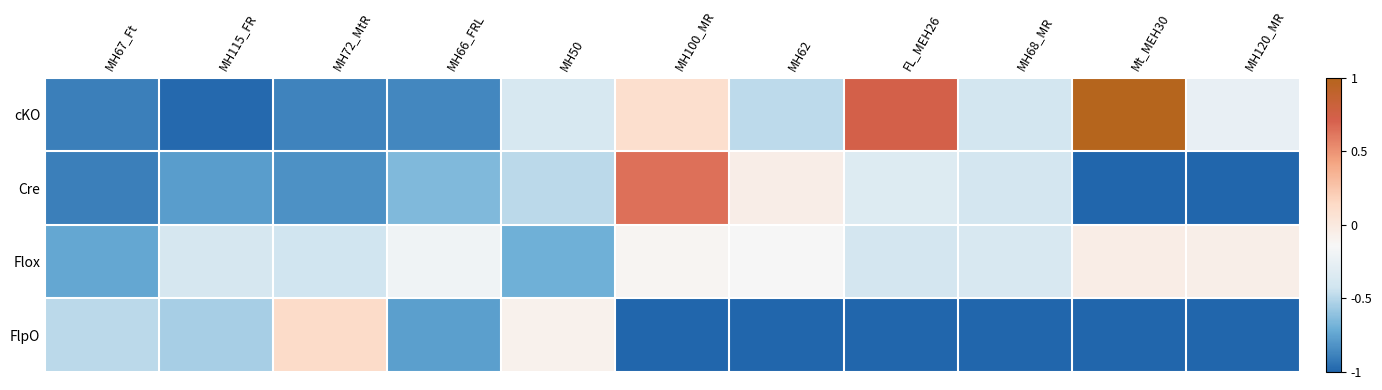

At which category is the sum across all series the highest?

MH100_MR